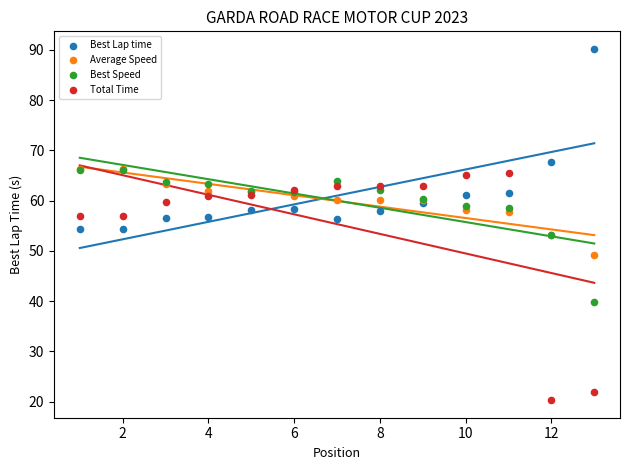

Which series has the largest Y range (max minus min)?

Total Time